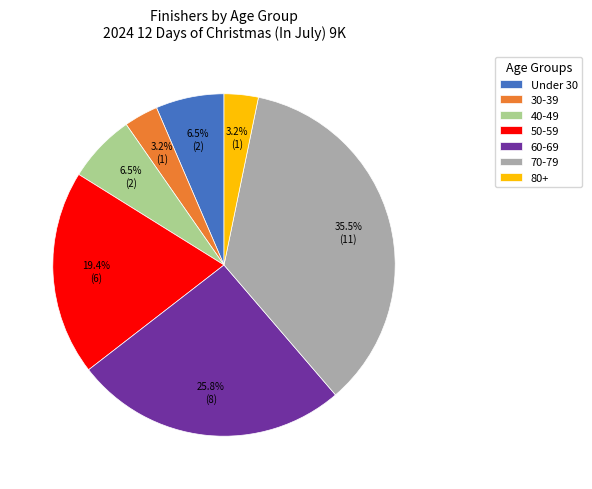

How much of the chart is everything except 80+?

96.8%